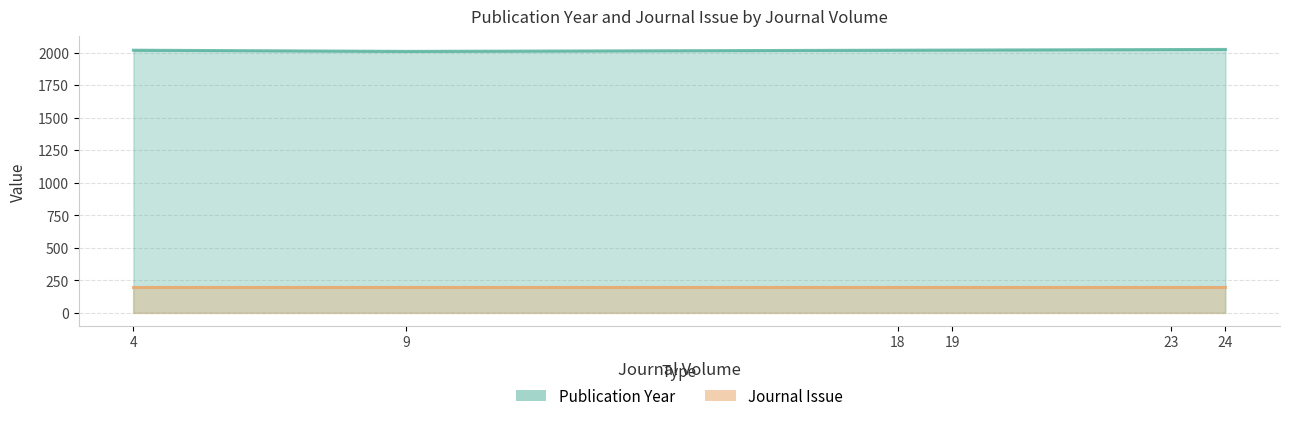

Which series has the largest range (max minus min)?

Publication Year